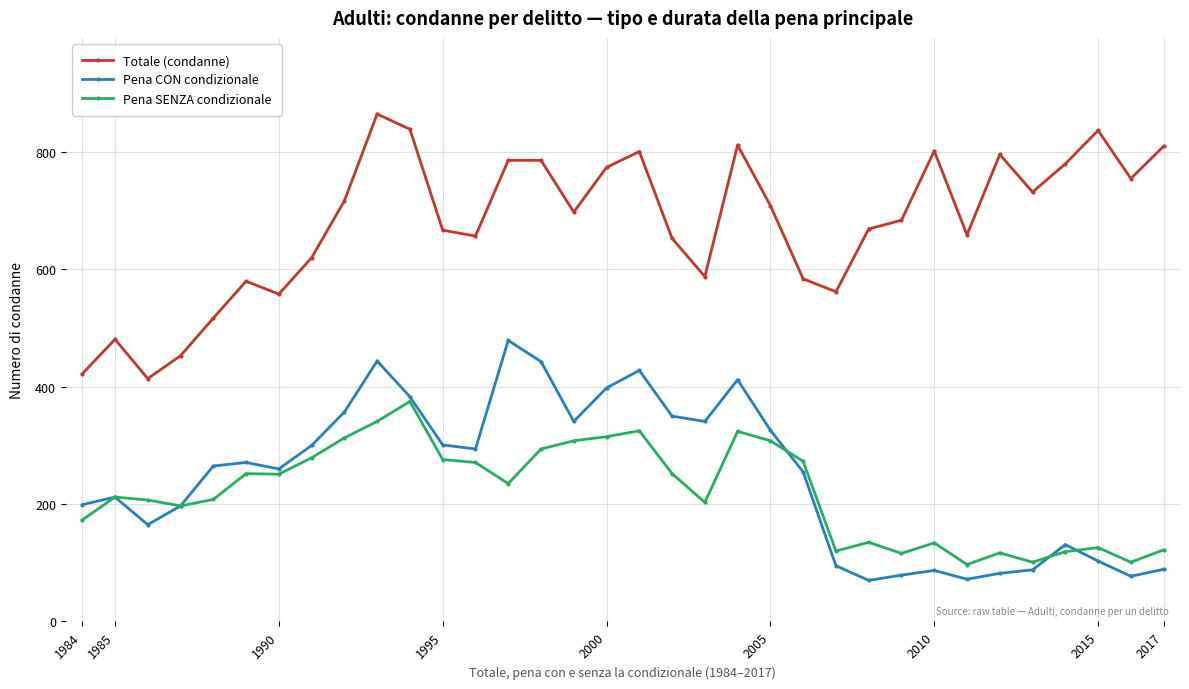

Which series has the largest total across all categories?

Totale (condanne)